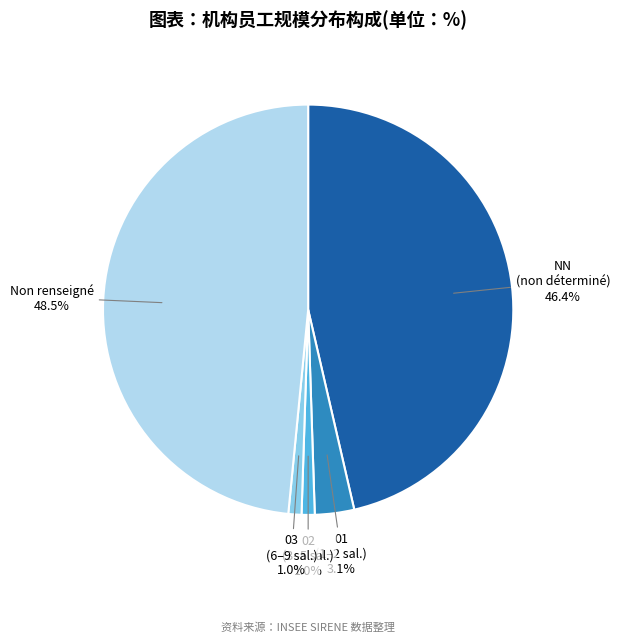

Is there any slice that represents more than half of the pie?

No